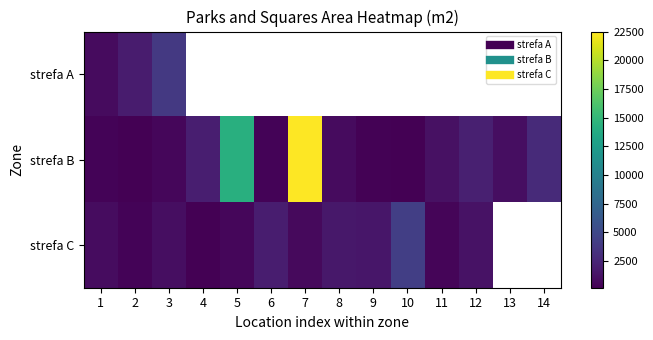

The value of strefa C at 6 is 1902.8. True or false?

True